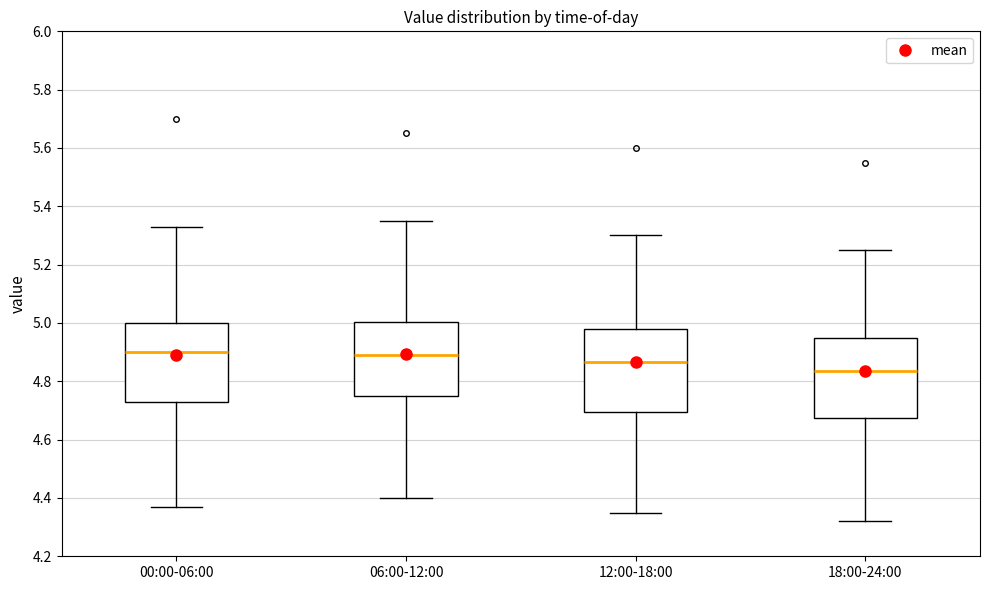

Reading left to right, read every box against the y-axis: the position of its median line, the range the box covers, and the ends of its whiskers. The values are not printed on the chart, so give them approximately, as read against the axis.

00:00-06:00: median 4.90, box 4.74 to 5.00, whiskers 4.38 to 5.34
06:00-12:00: median 4.90, box 4.76 to 5.00, whiskers 4.40 to 5.36
12:00-18:00: median 4.86, box 4.70 to 4.98, whiskers 4.36 to 5.30
18:00-24:00: median 4.84, box 4.68 to 4.96, whiskers 4.32 to 5.26